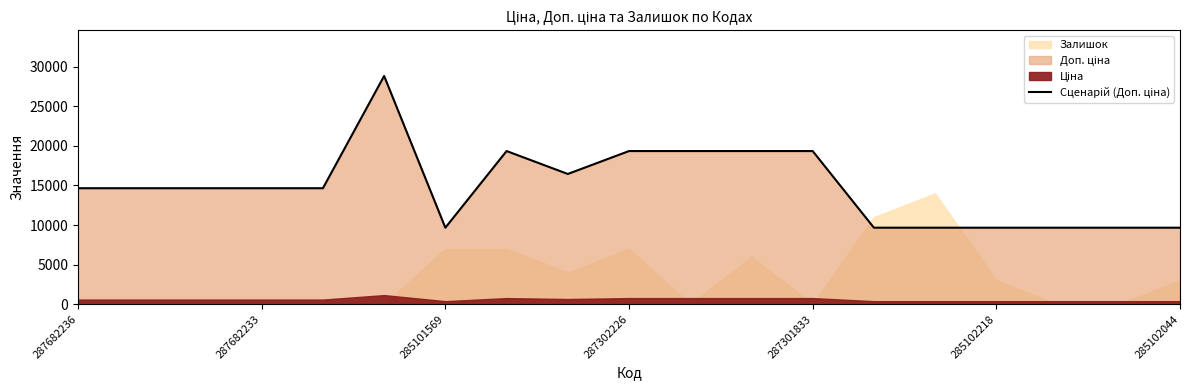

What value does the data have at 17?

9664.7